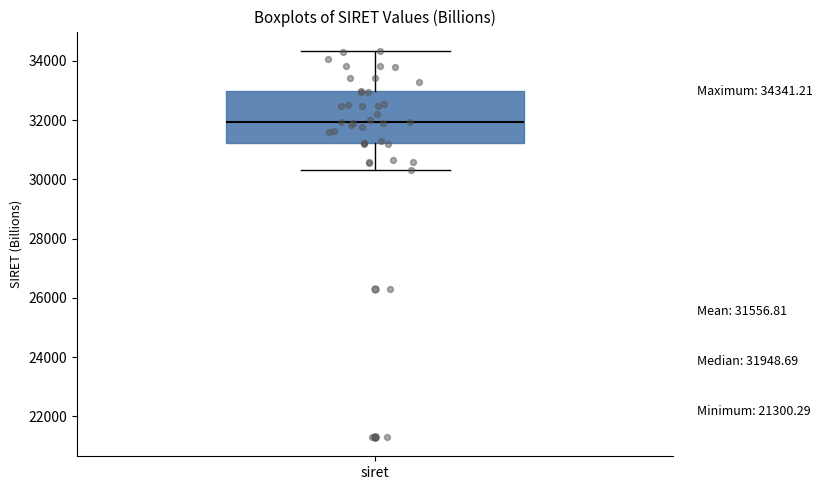

Transcribe this box plot: give where the median line is, the range the box spans, and where the two whiskers end, as read against the y-axis. The values are not printed on the chart, so give them approximately, as read against the axis.

median 32000, box 31200 to 33000, whiskers 30400 to 34400